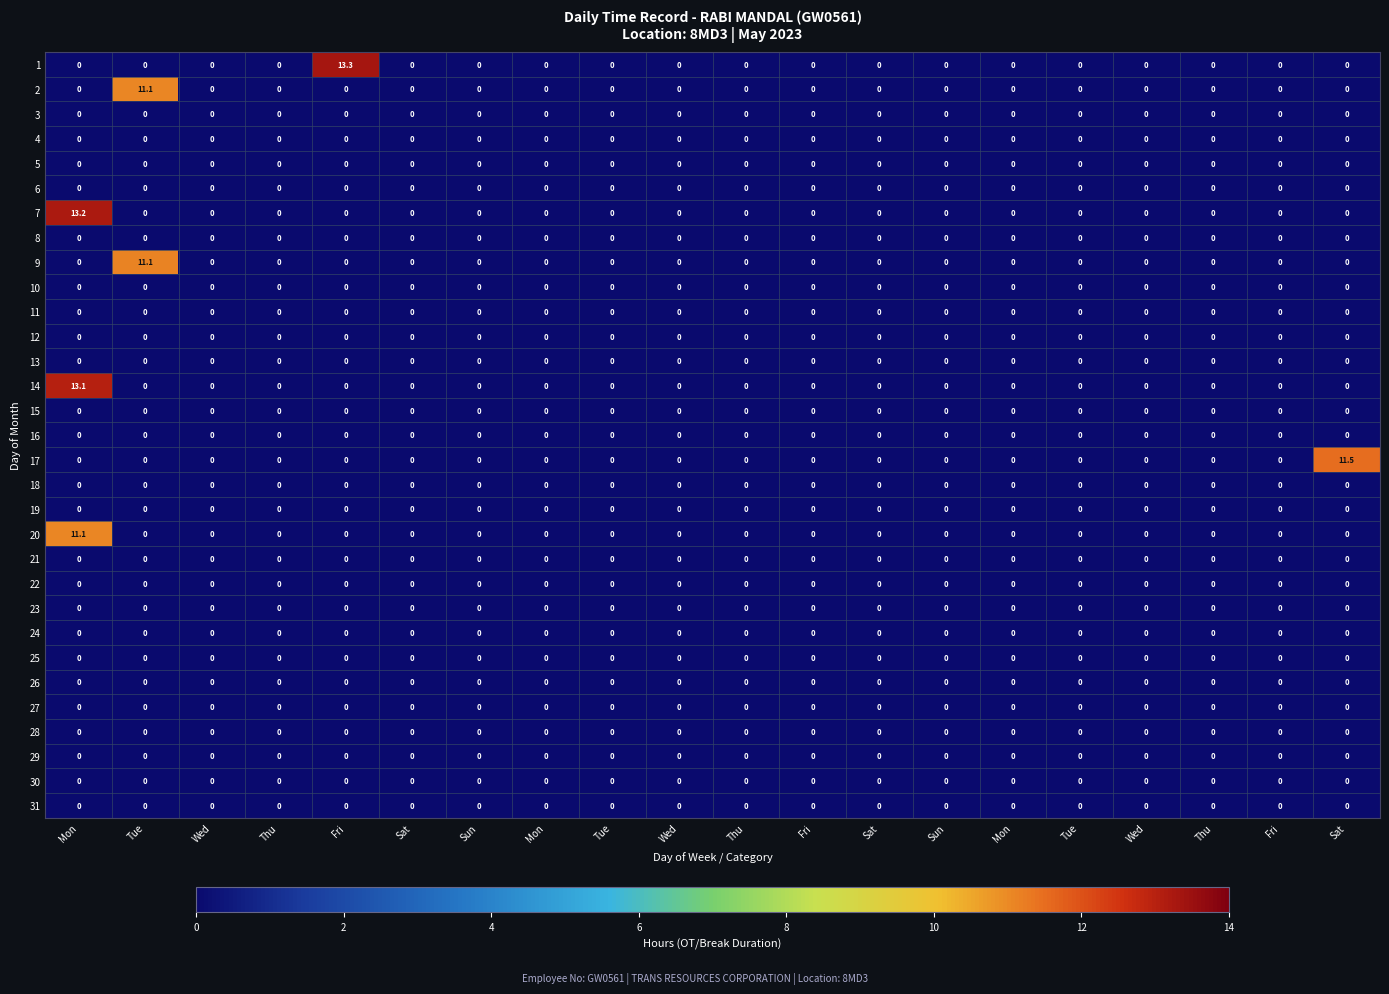

How many categories are shown in the chart?

20